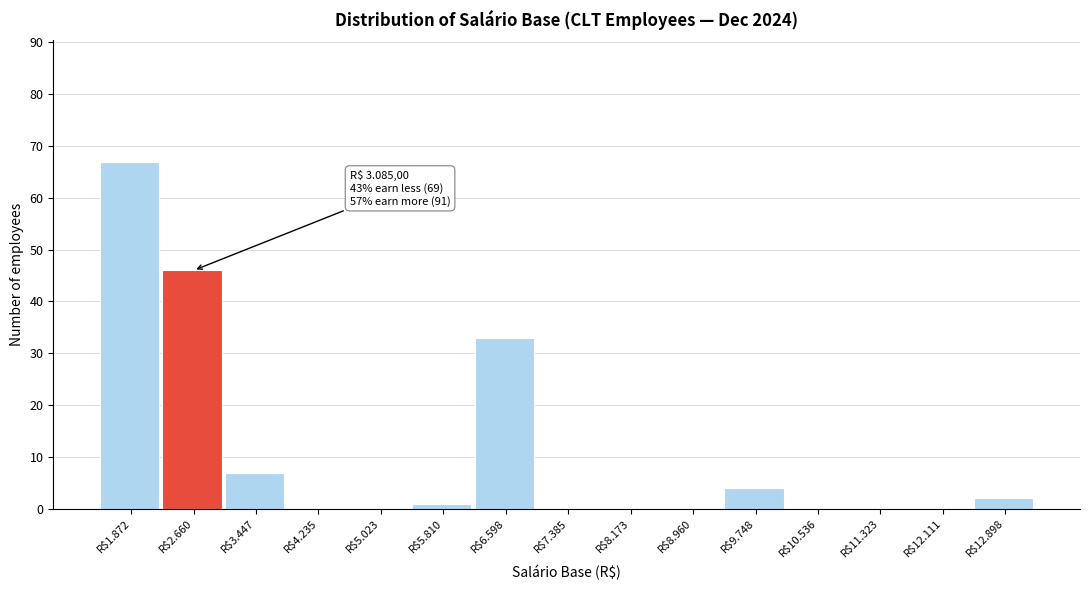

Is it true that the value at R$2.660 is 22?

False